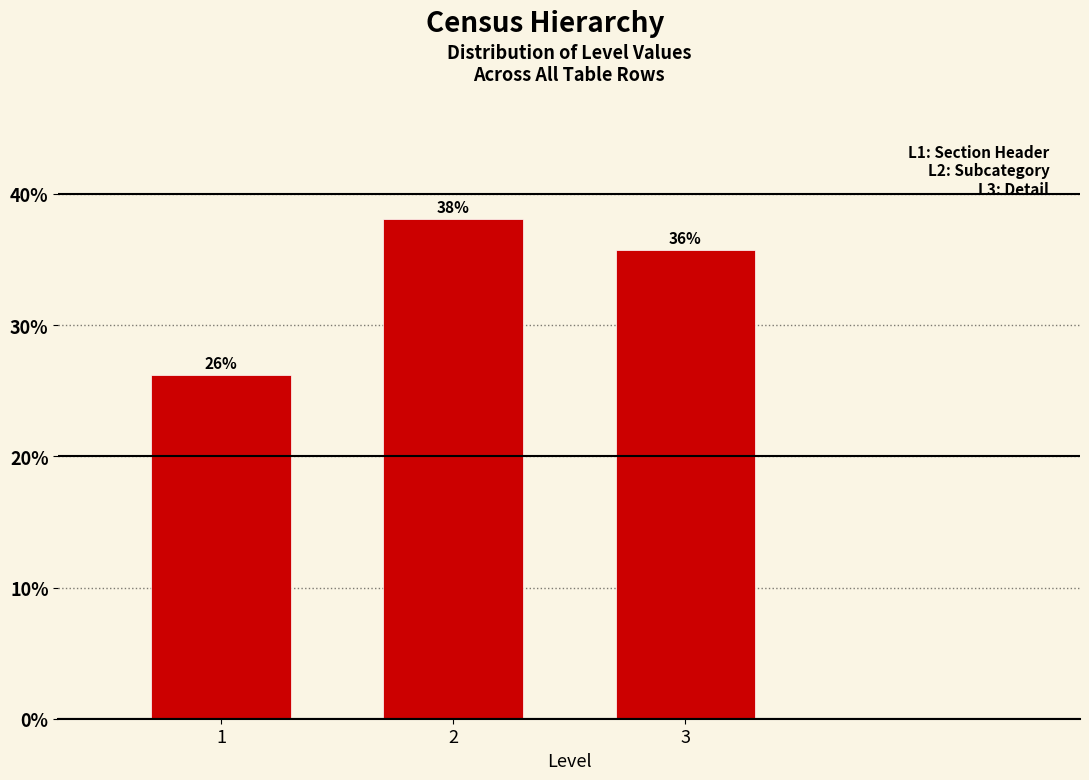

How many bars are there in total?

3